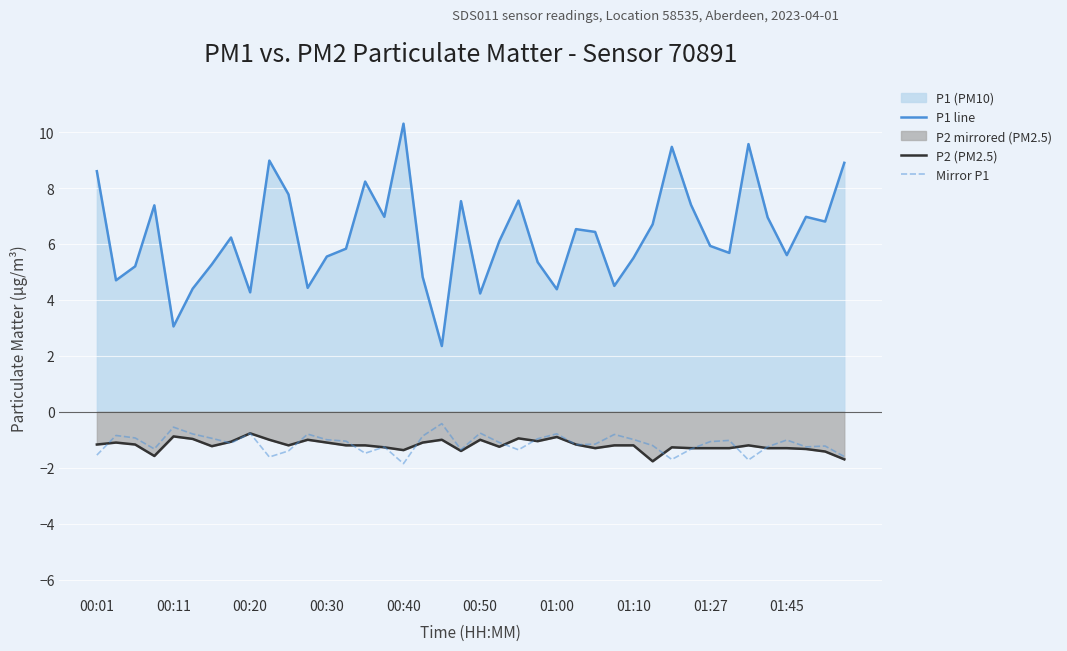

Which series has the widest spread of values?

P1 line